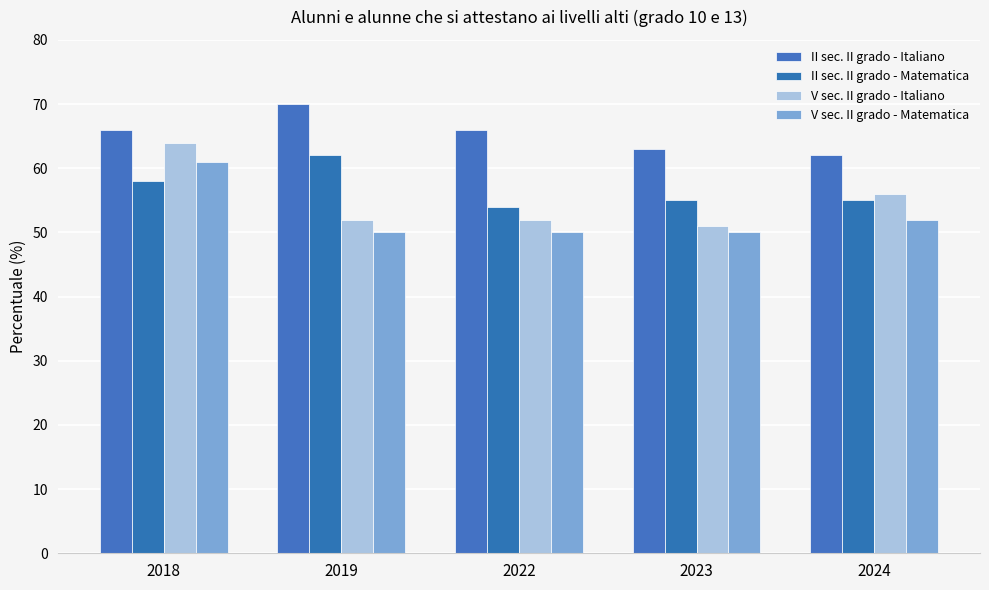

What are all the series names shown in the legend?

II sec. II grado - Italiano, II sec. II grado - Matematica, V sec. II grado - Italiano, V sec. II grado - Matematica